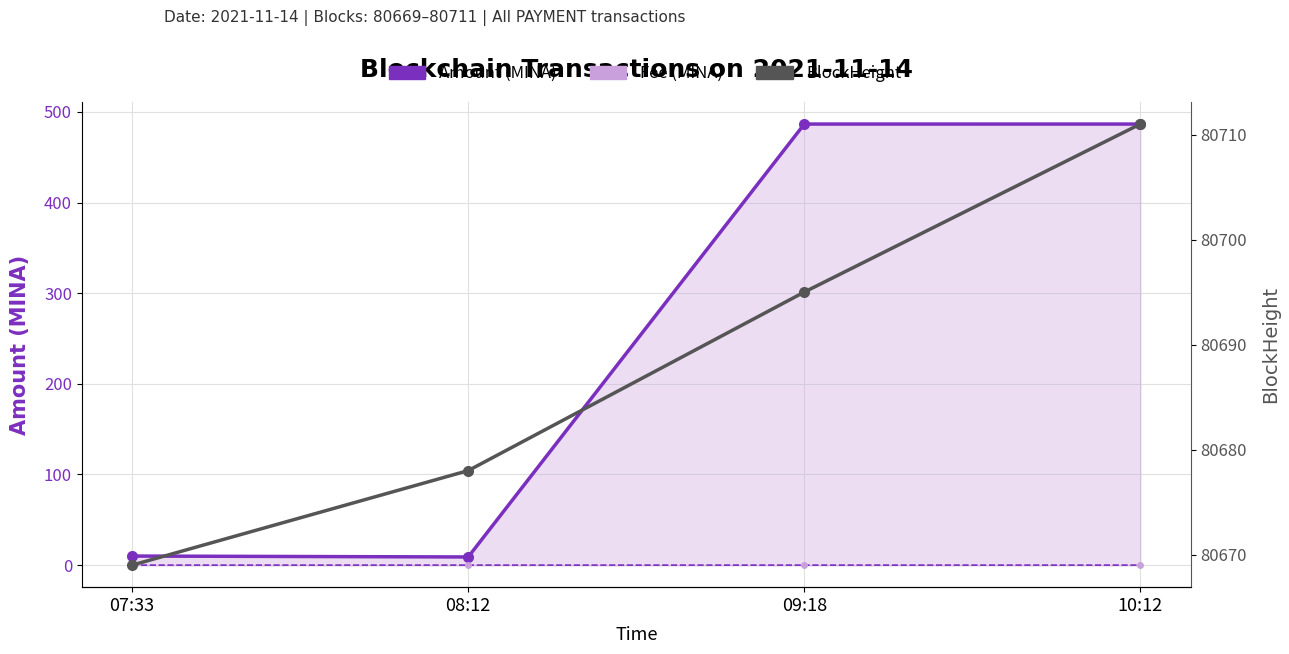

What is the label of the 1st point from the right?

10:12